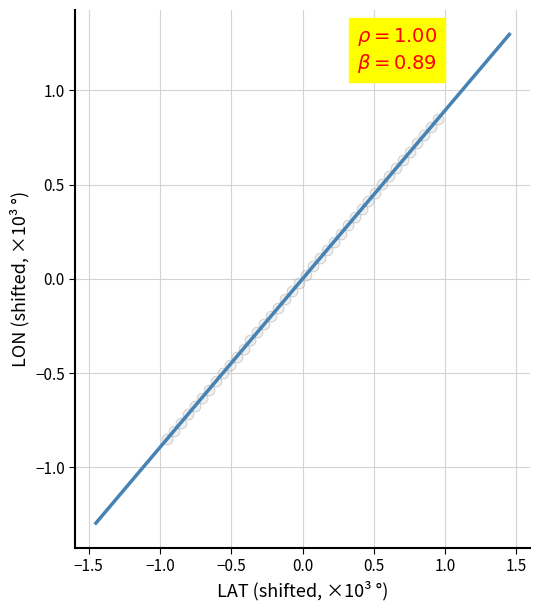

What is the range of X values (max minus min)?

1.9